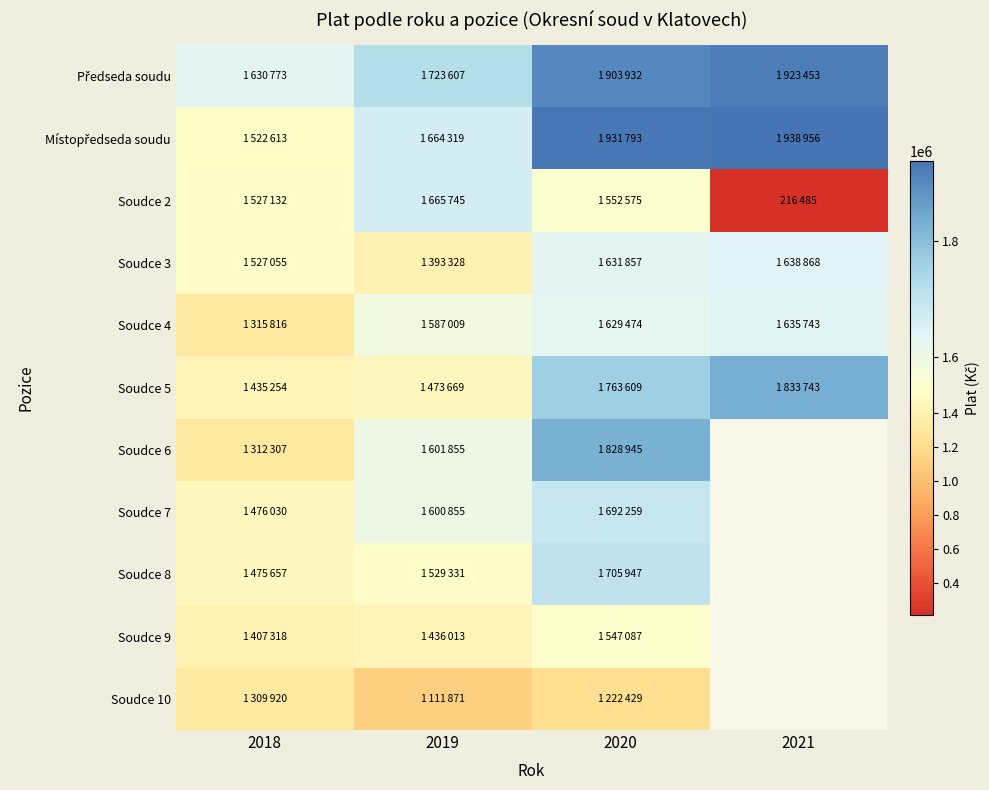

Rank the series at 2020 from lowest to highest value.

Soudce 10, Soudce 9, Soudce 2, Soudce 4, Soudce 3, Soudce 7, Soudce 8, Soudce 5, Soudce 6, Předseda soudu, Místopředseda soudu